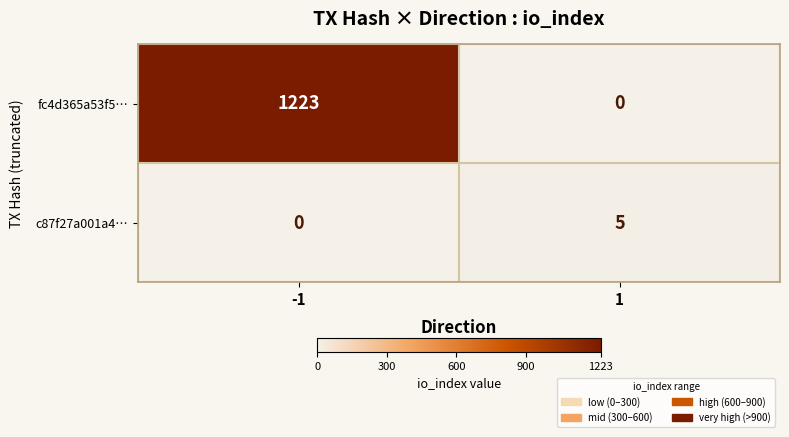

What is the difference between the maximum and minimum values in the c87f27a001a4… series?

5